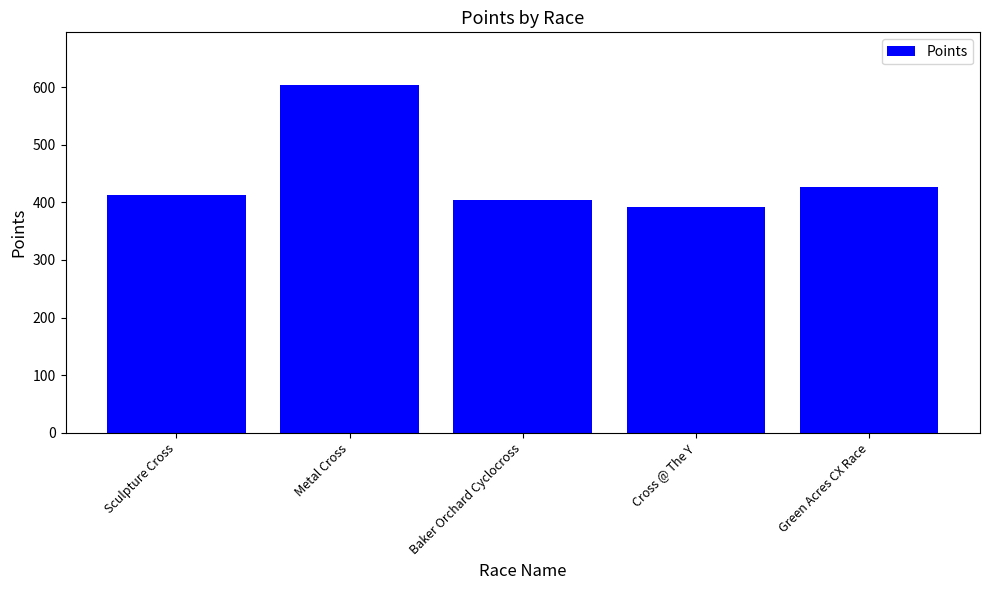

Where does the data first go above 413?

Sculpture Cross